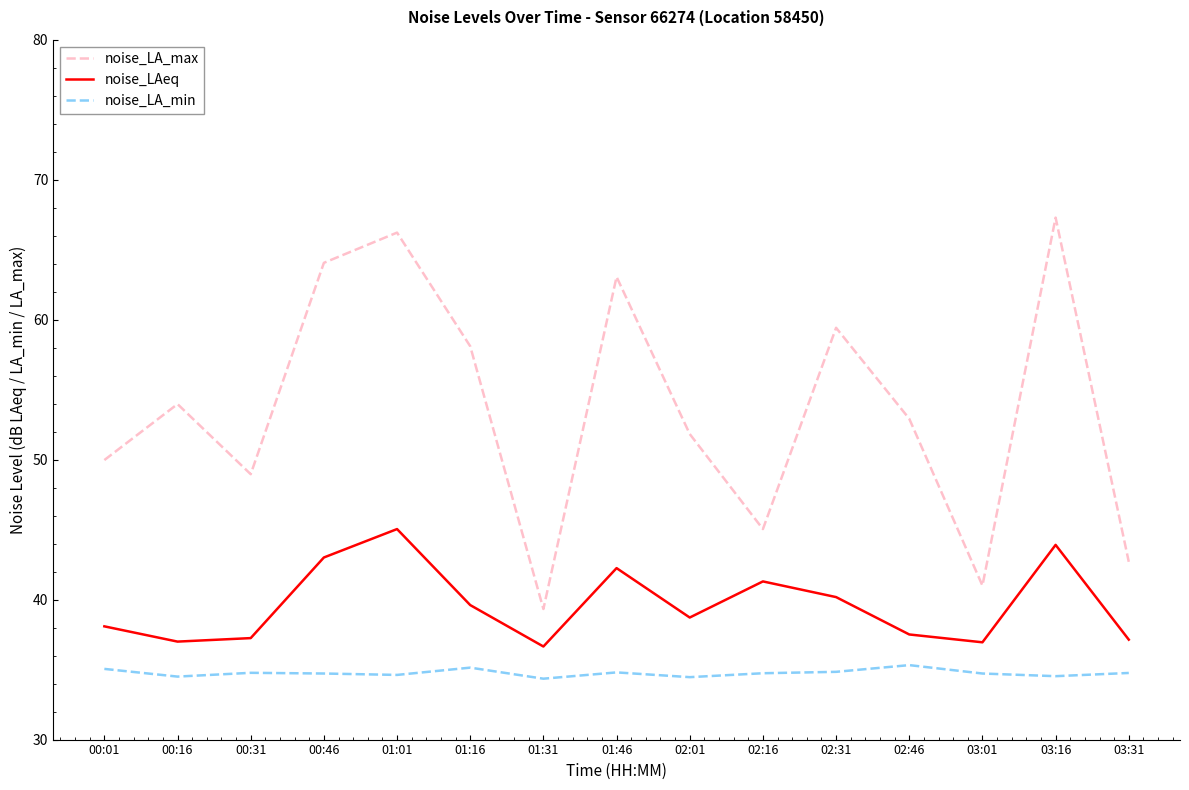

The value of noise_LA_max at 01:01 is 66.2. True or false?

True